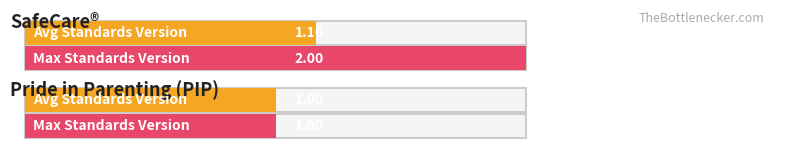

What is the difference between the maximum and minimum values in the Maximum utilization series?

1.0